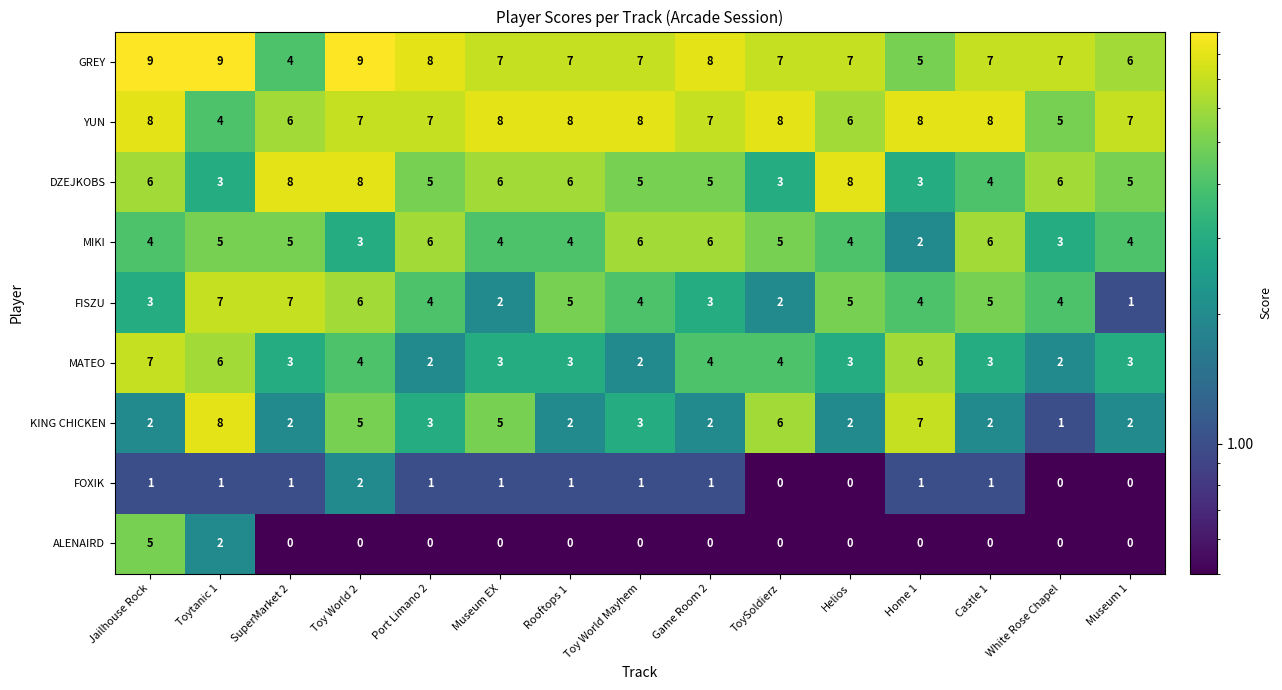

Rank the series at Toytanic 1 from highest to lowest value.

GREY, KING CHICKEN, FISZU, MATEO, MIKI, YUN, DZEJKOBS, ALENAIRD, FOXIK